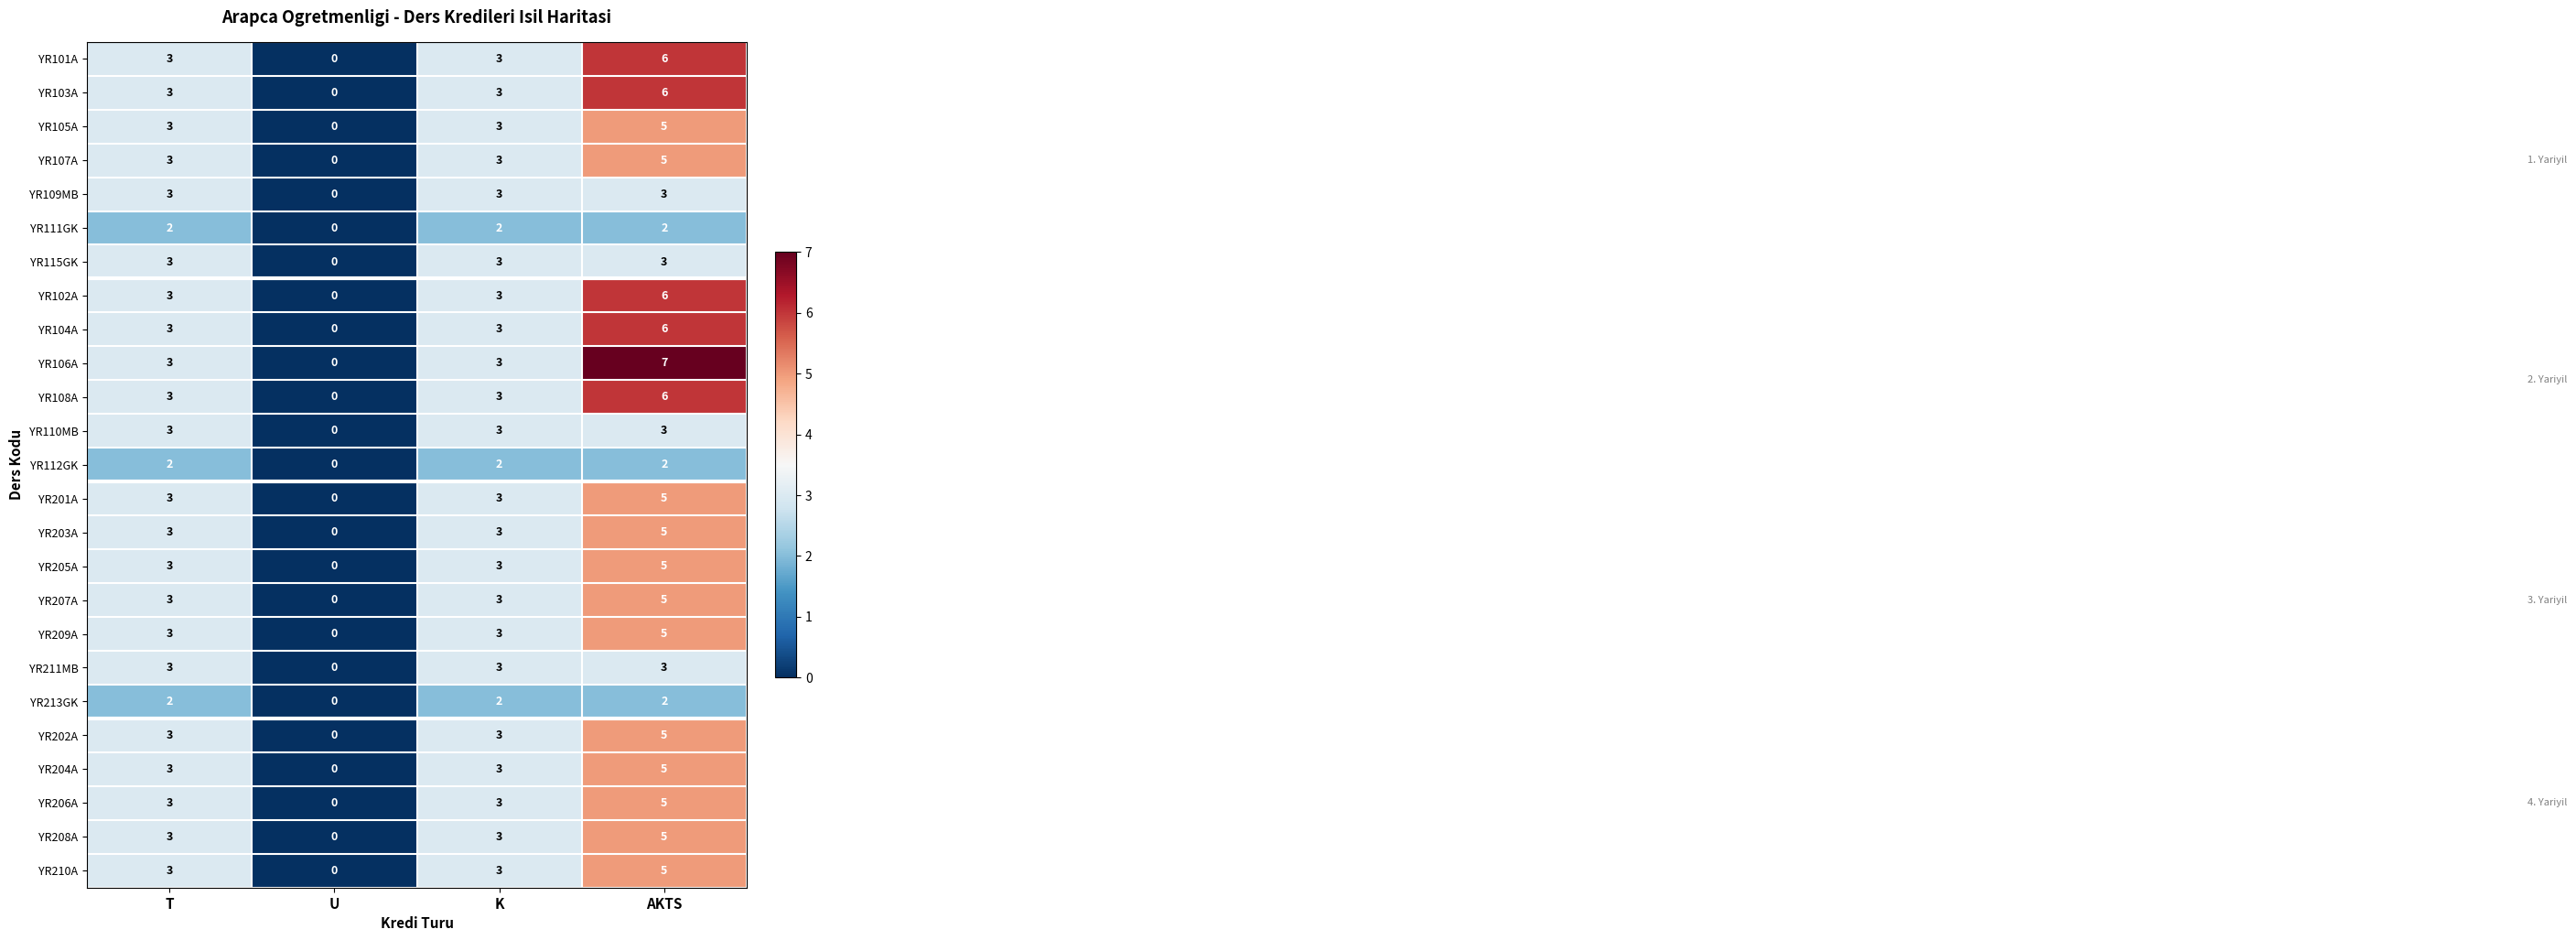

Which label corresponds to the largest value in the chart?

AKTS